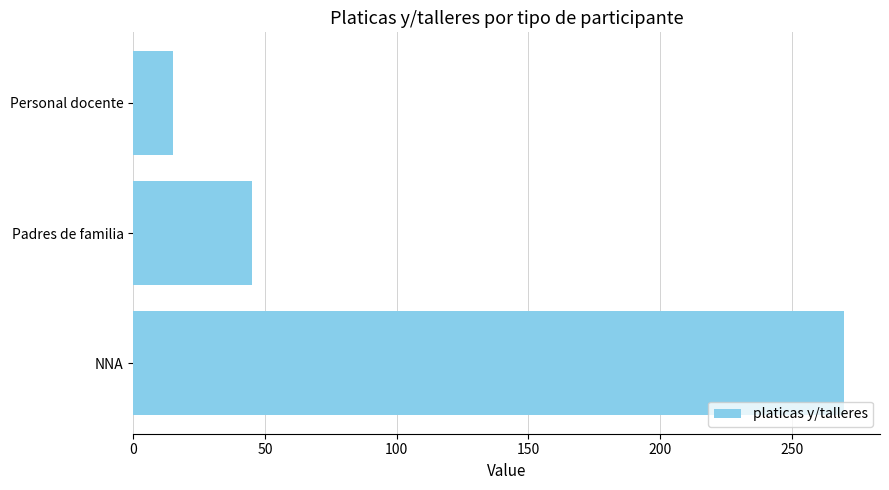

Does the chart contain any negative values?

No